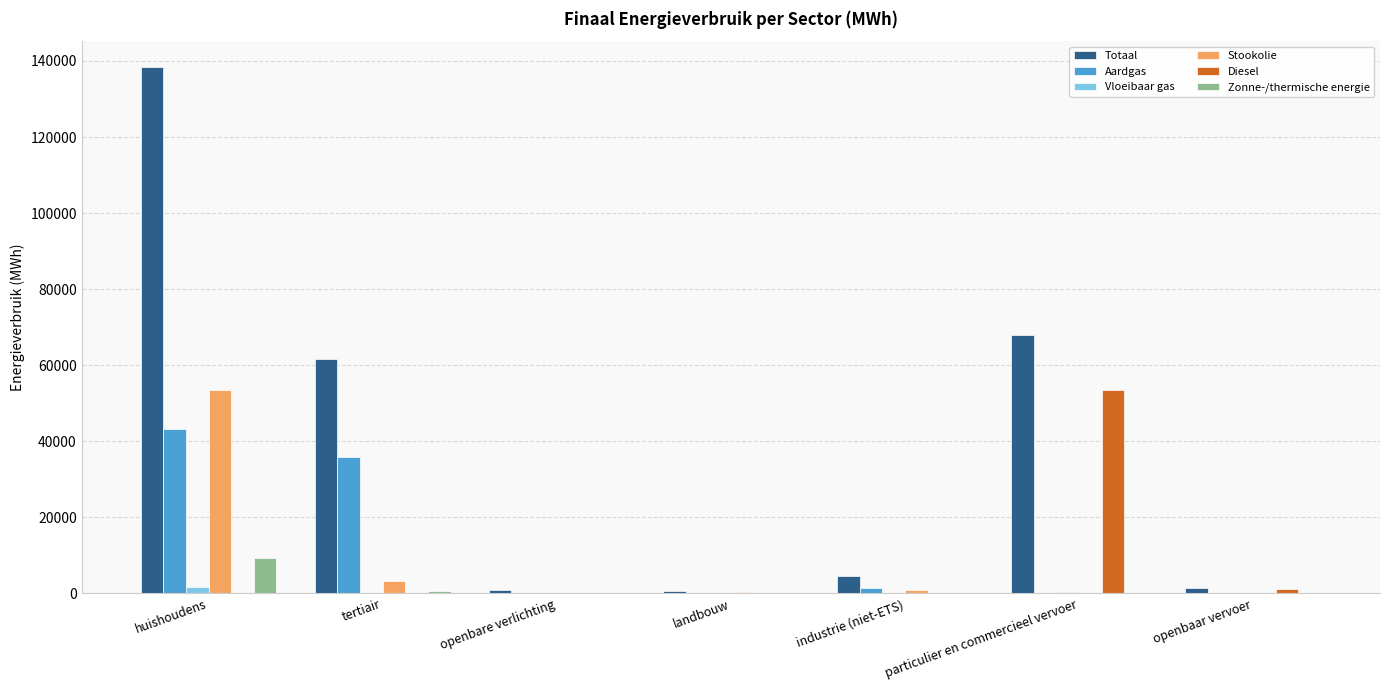

What is the sum of all Zonne-/thermische energie values?

10178.3